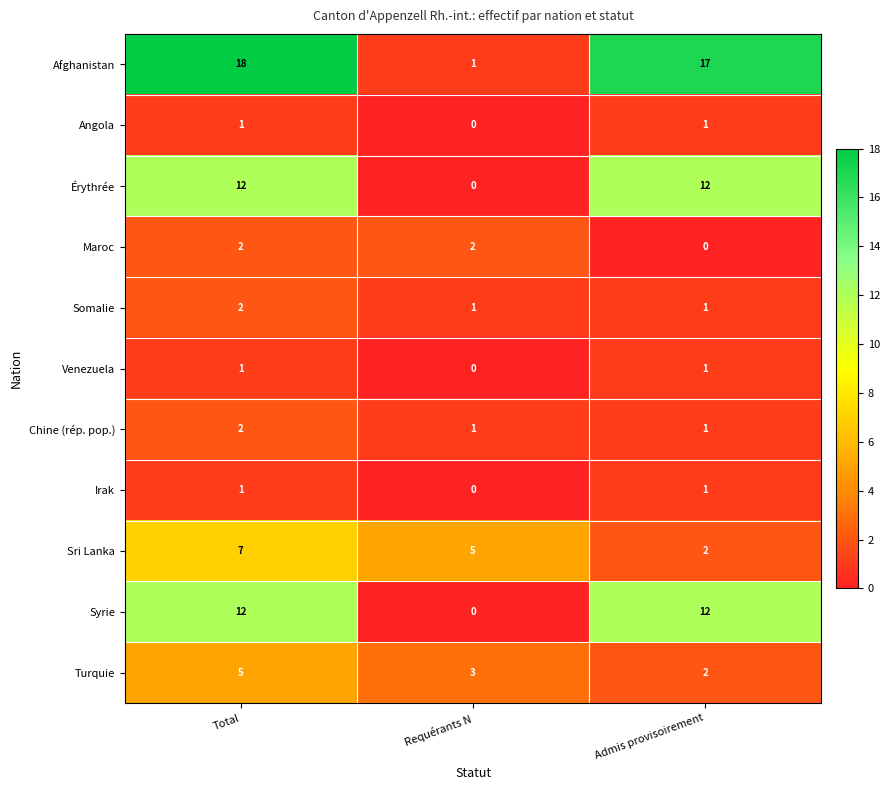

The Syrie series shows 5 at Requérants N. True or false?

False